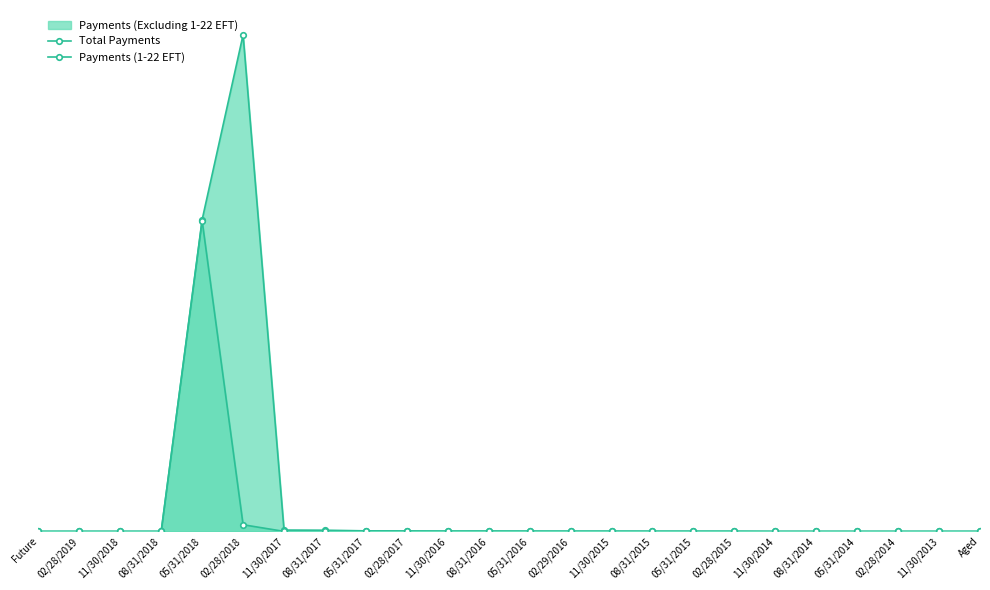

At which label does Total Payments reach its minimum?

Future